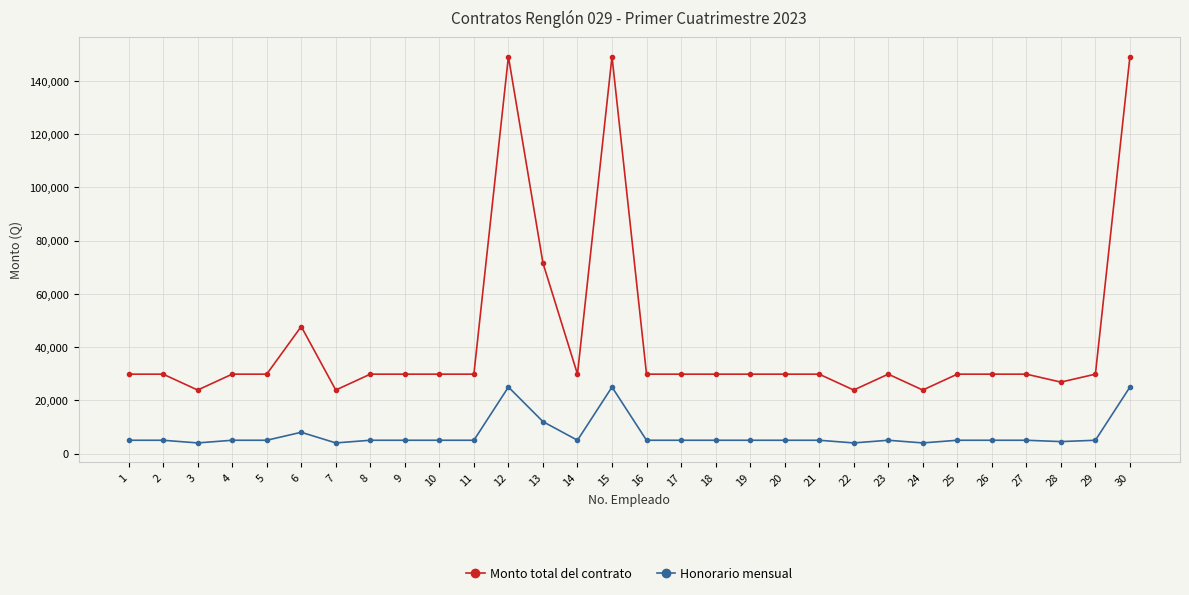

How many values in the Monto total del contrato series are below 29838?

5